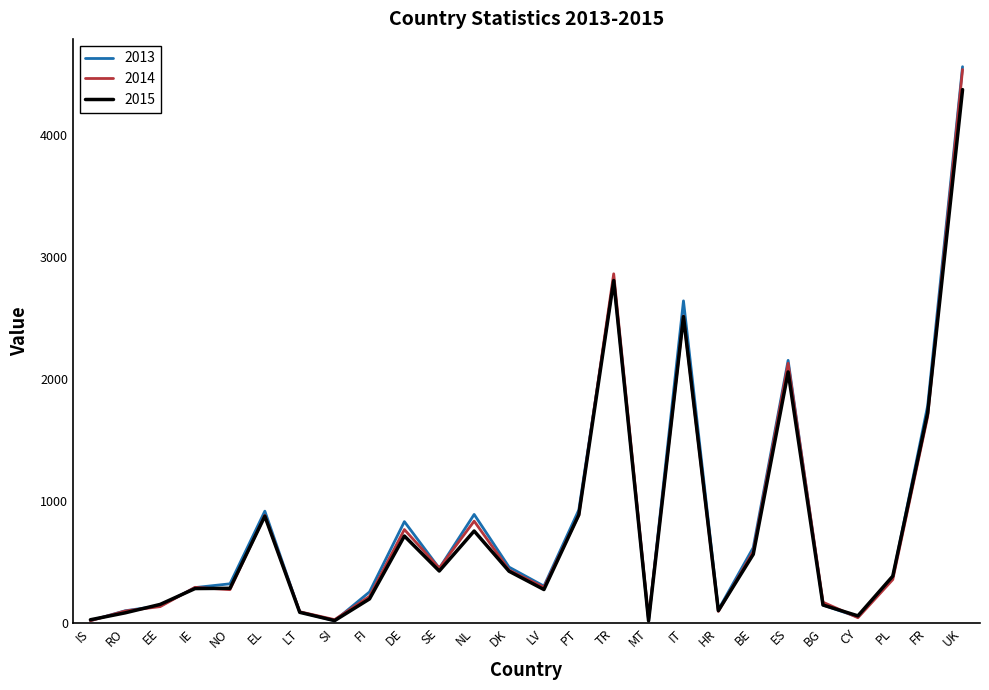

Where does the 2013 series first go above 377?

EL